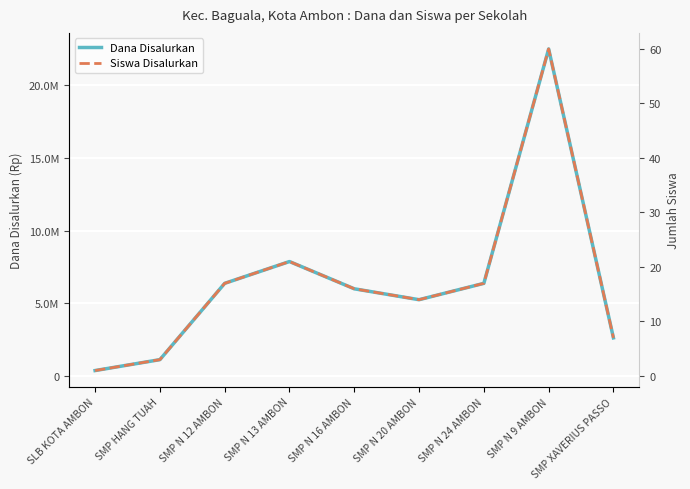

At which label does Siswa Disalurkan reach its minimum?

SLB KOTA AMBON